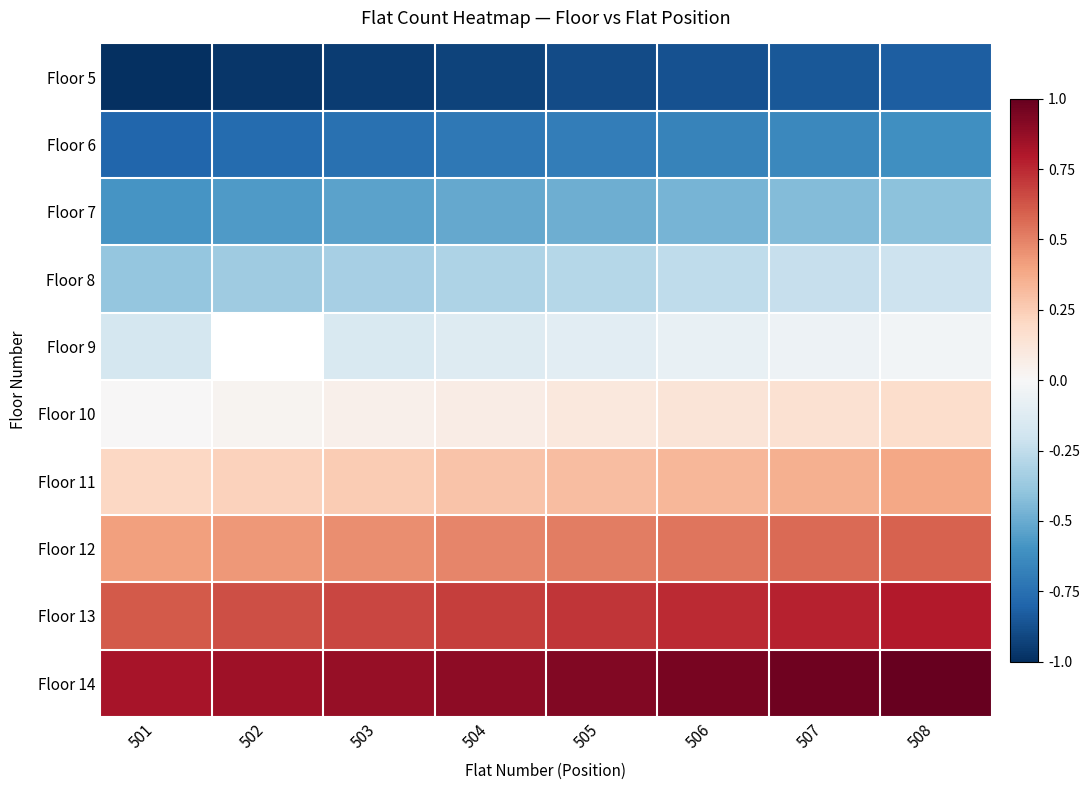

What is the difference between the Floor 5 values at 501 and 505?

0.1